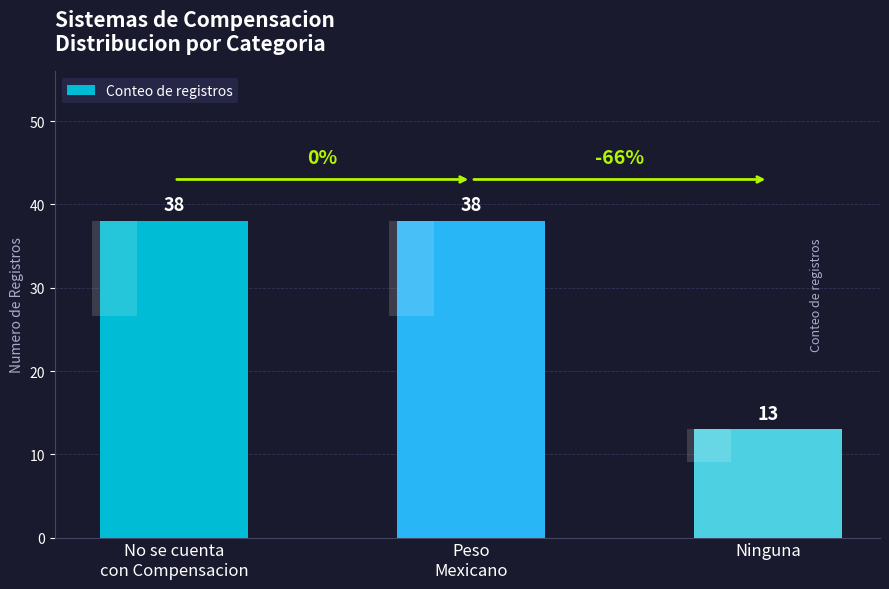

List the labels in order of value, smallest first.

Ninguna, No se cuenta
con Compensacion, Peso
Mexicano